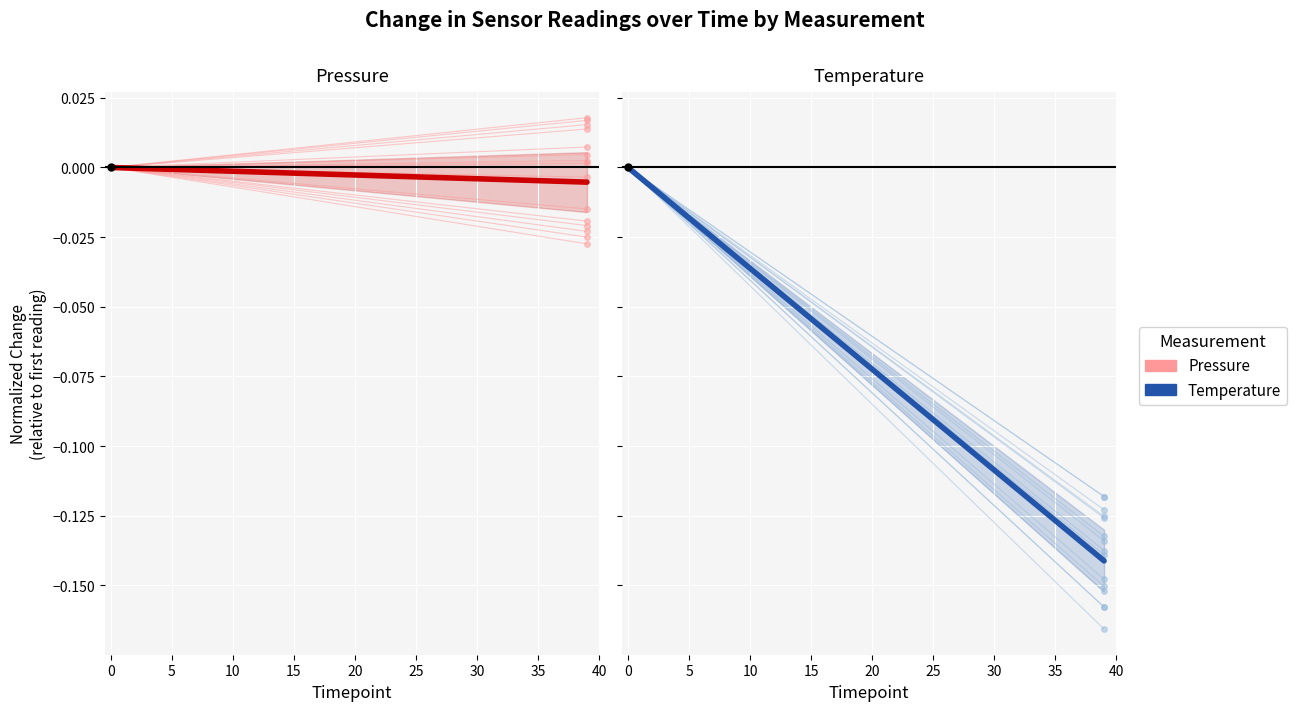

Which series changed the most between −5 and 0?

Temperature